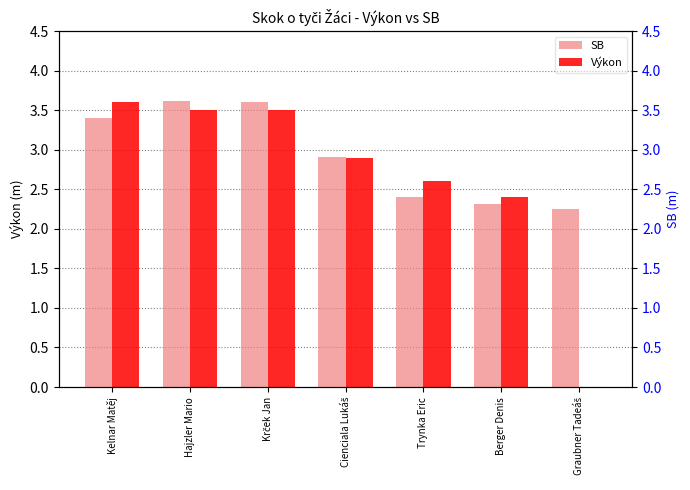

What are all the series names shown in the legend?

SB, Výkon